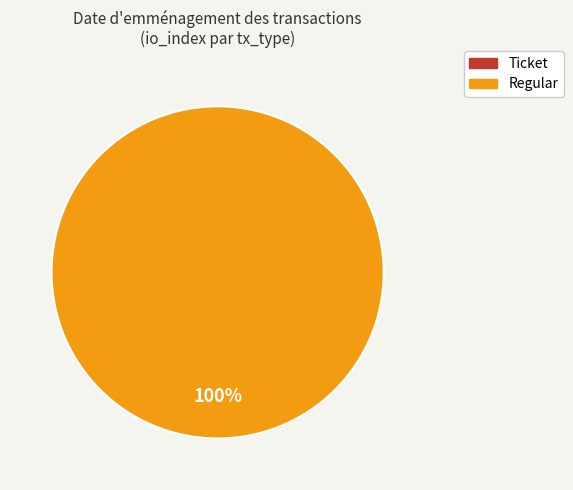

What is the largest slice in the pie chart?

Regular